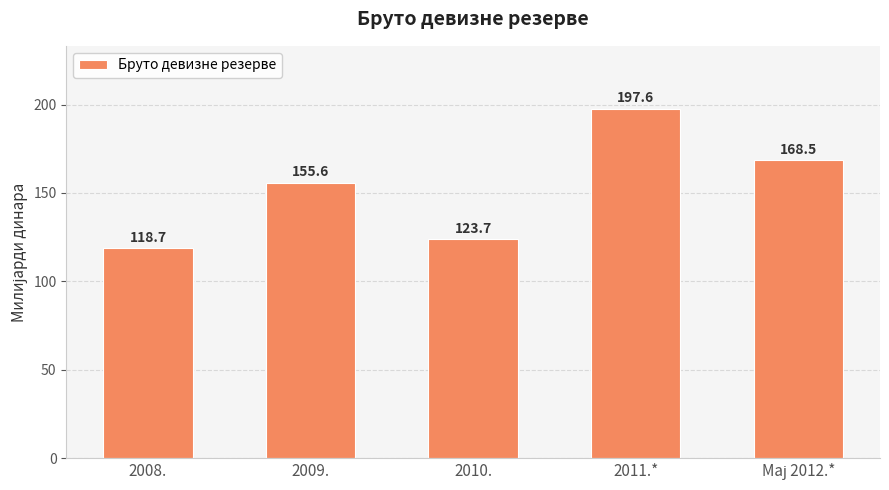

True or false: the data shows 346.5 at 2011.*.

False